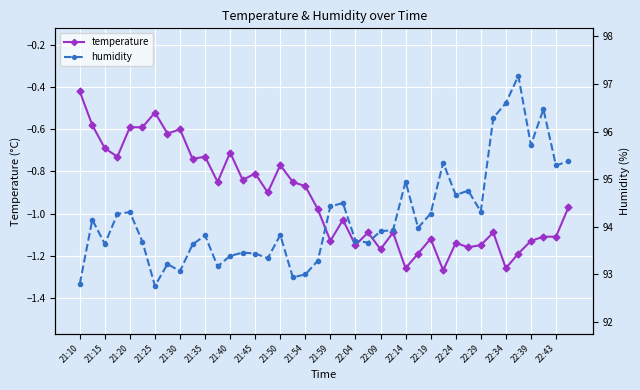

True or false: temperature has more than 1 interior local peaks.

True